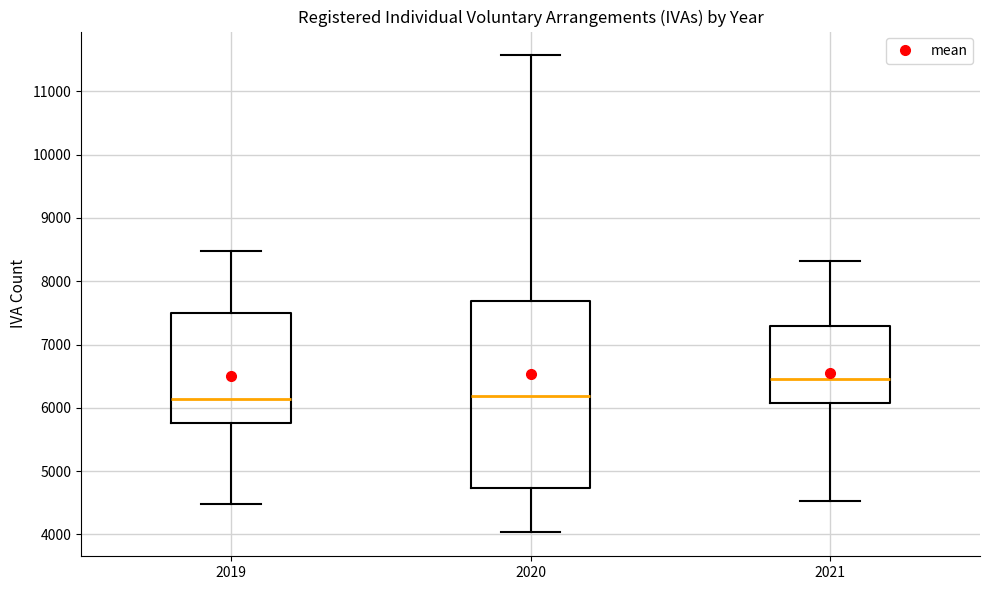

Where does the upper whisker of the box at x = 2021 end on the y-axis? The values are not printed on the chart, so give them approximately, as read against the axis.

8300